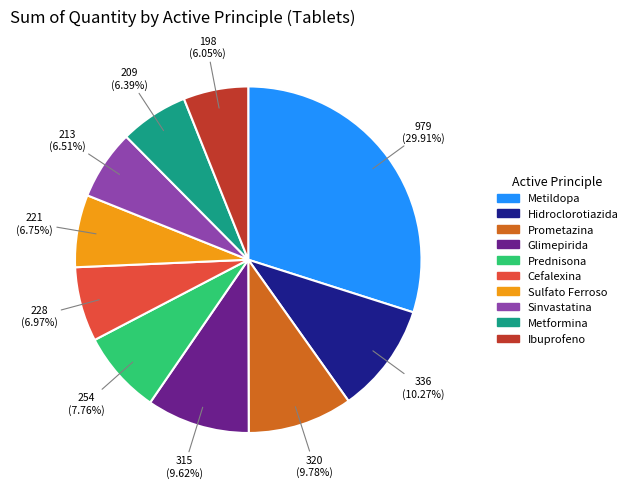

To the nearest percent, what portion does Ibuprofeno represent?

6%